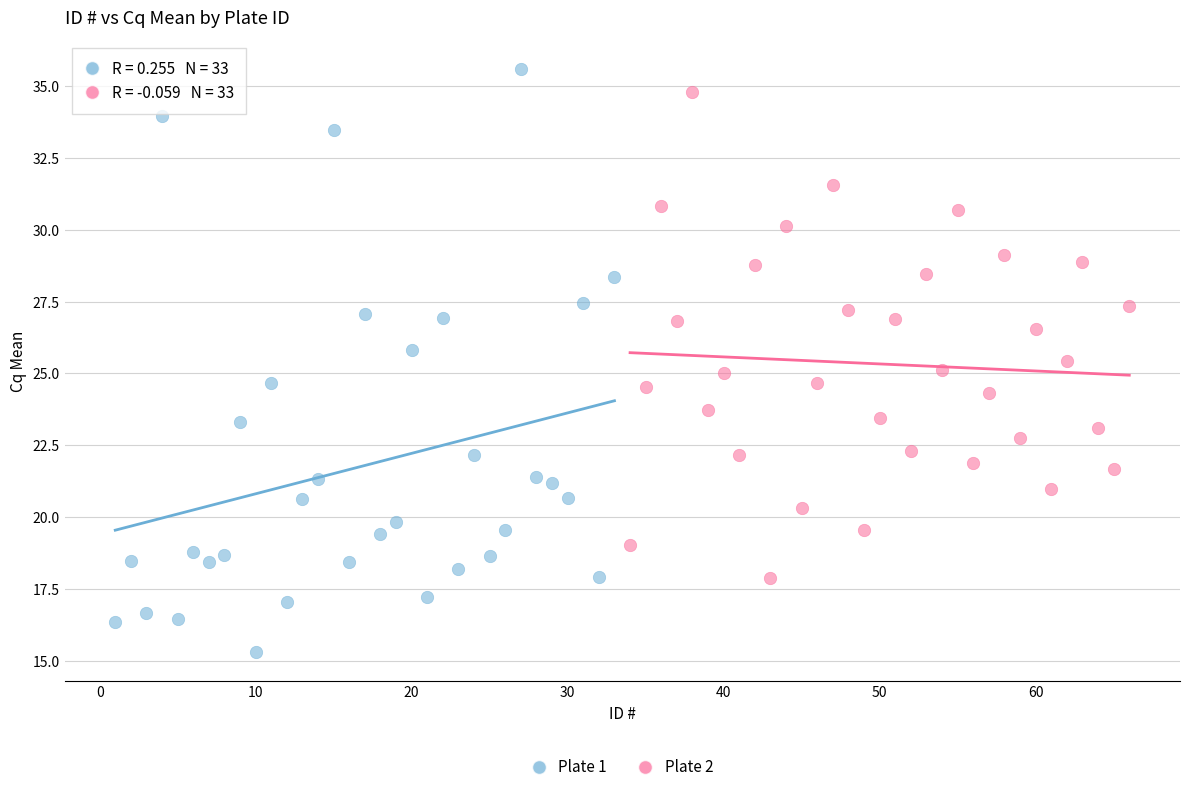

Which series contains the lowest Y value?

Plate 1